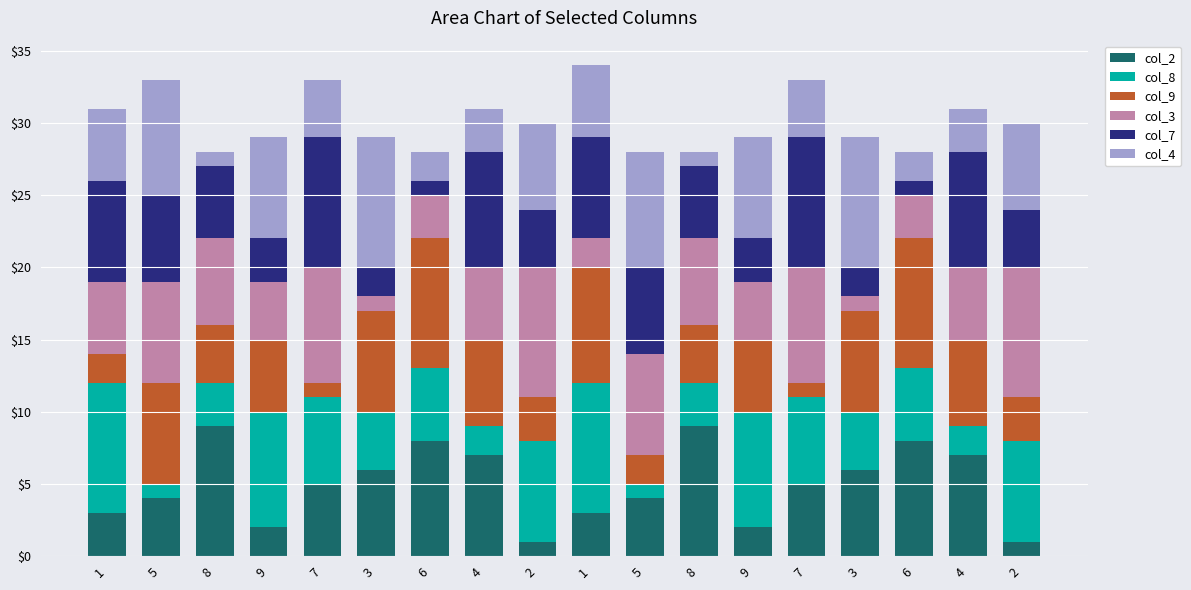

How many bars are there in total?

18